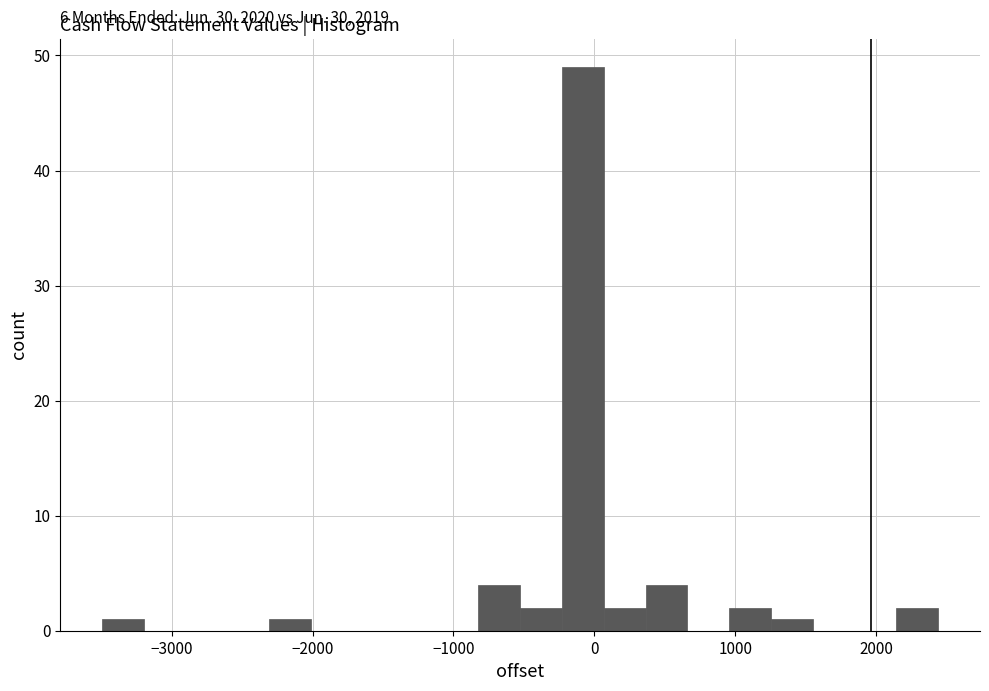

Around what value on the x-axis is the tallest bar? Give the approximate position of its centre, as read against the axis.

-100